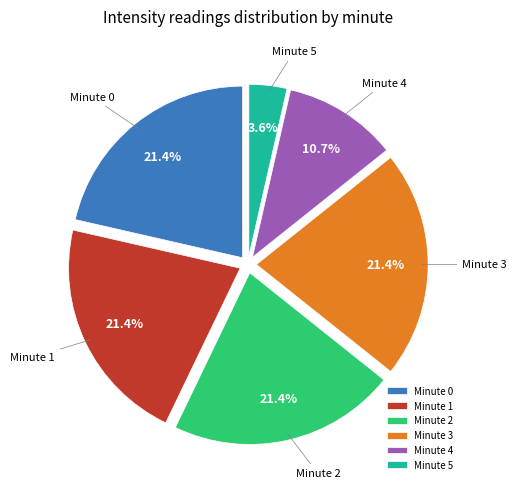

Approximately how many times larger is the value at Minute 2 compared to Minute 1?

1.0